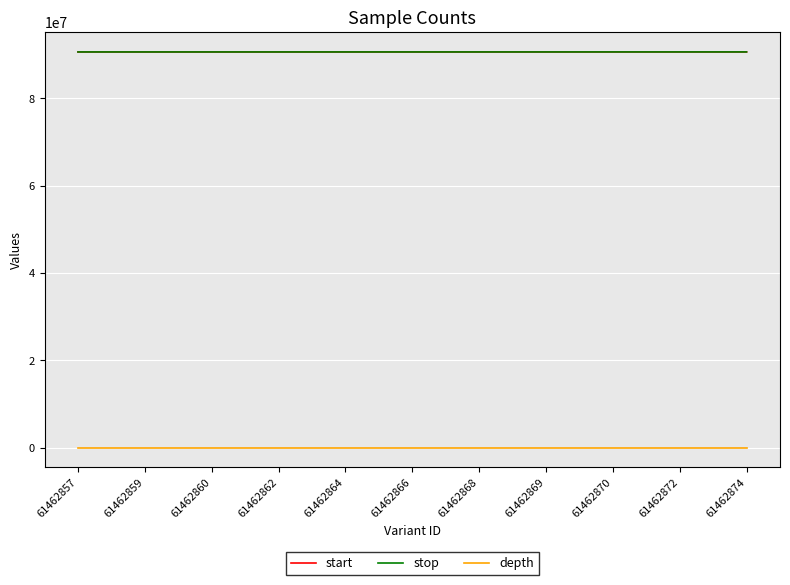

What is the difference between the maximum and minimum values in the stop series?

5610